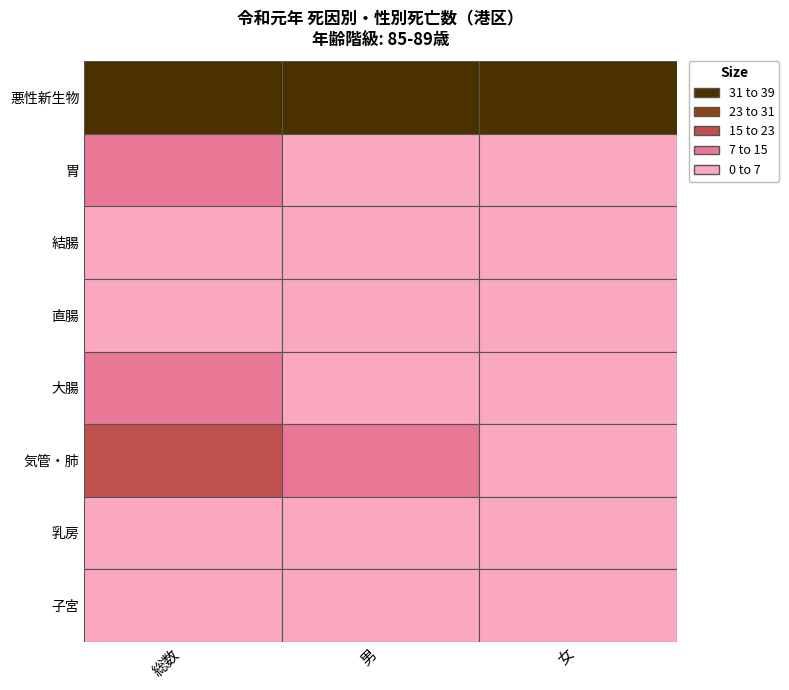

Which category has the highest value in the 直腸 series?

総数